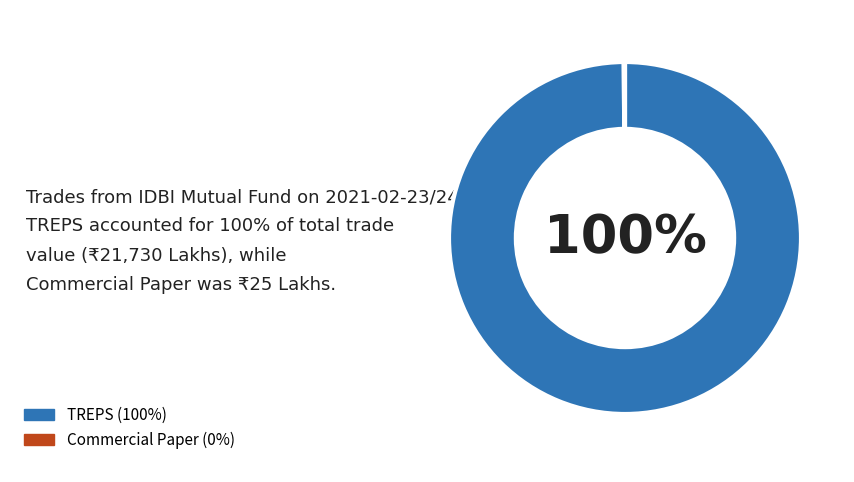

To the nearest percent, what is the average slice percentage?

50%